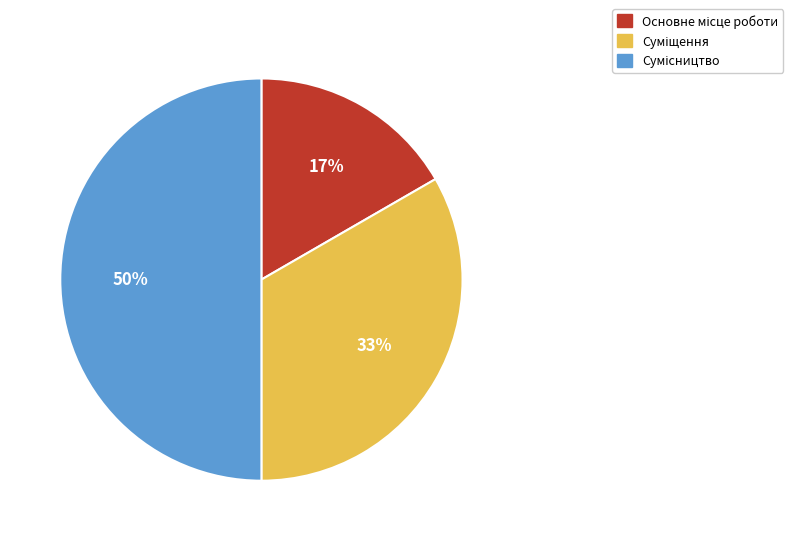

To the nearest percent, what is the difference between the largest and smallest slice percentages?

33%